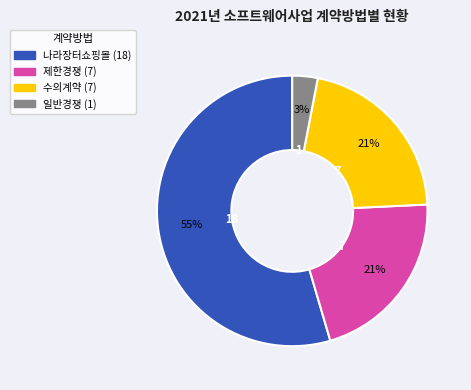

Approximately how many times larger is the value at 수의계약 compared to 나라장터쇼핑몰?

0.4